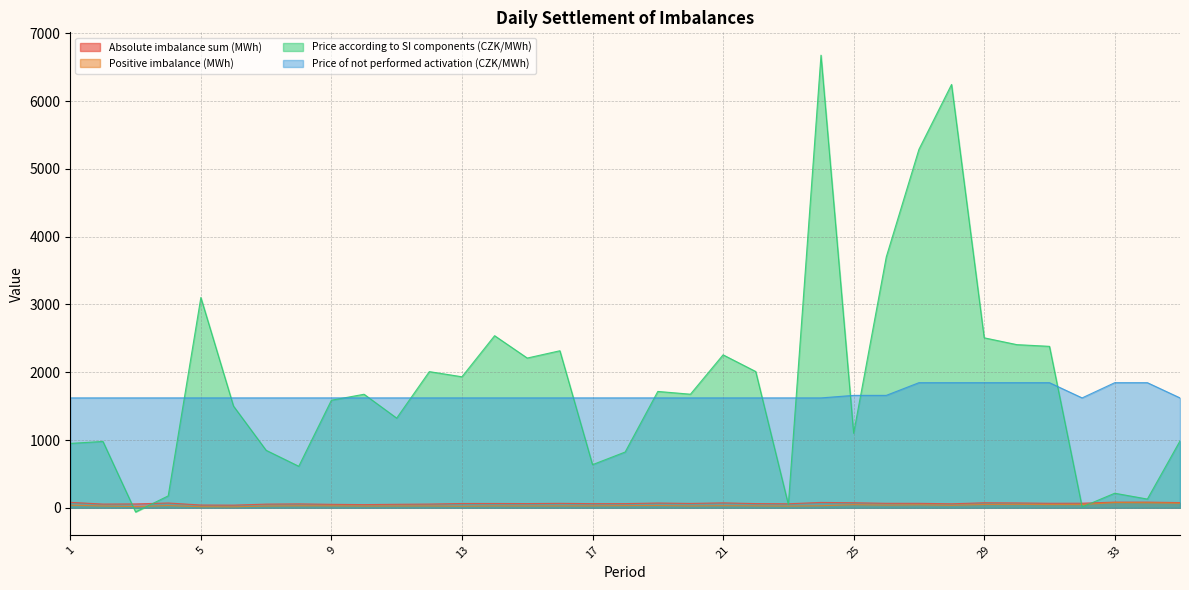

How many data points in Positive imbalance (MWh) are above 29?

19